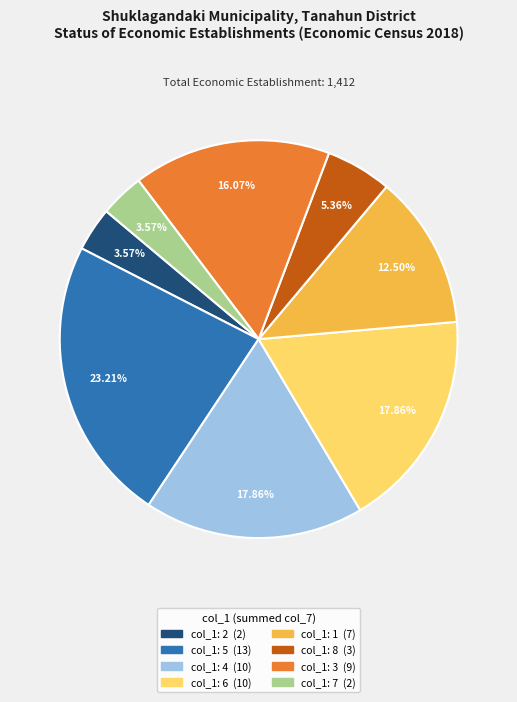

To the nearest percent, what is the average slice percentage?

12%